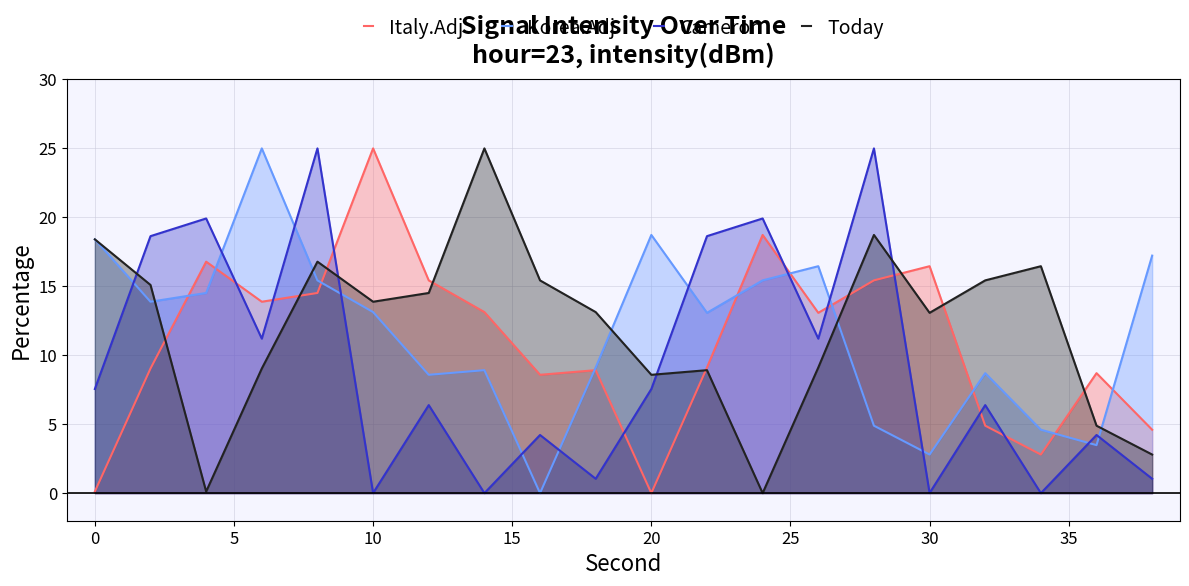

Is the value of Cameron at 15 greater than the value of Italy.Adj at 17?

Yes